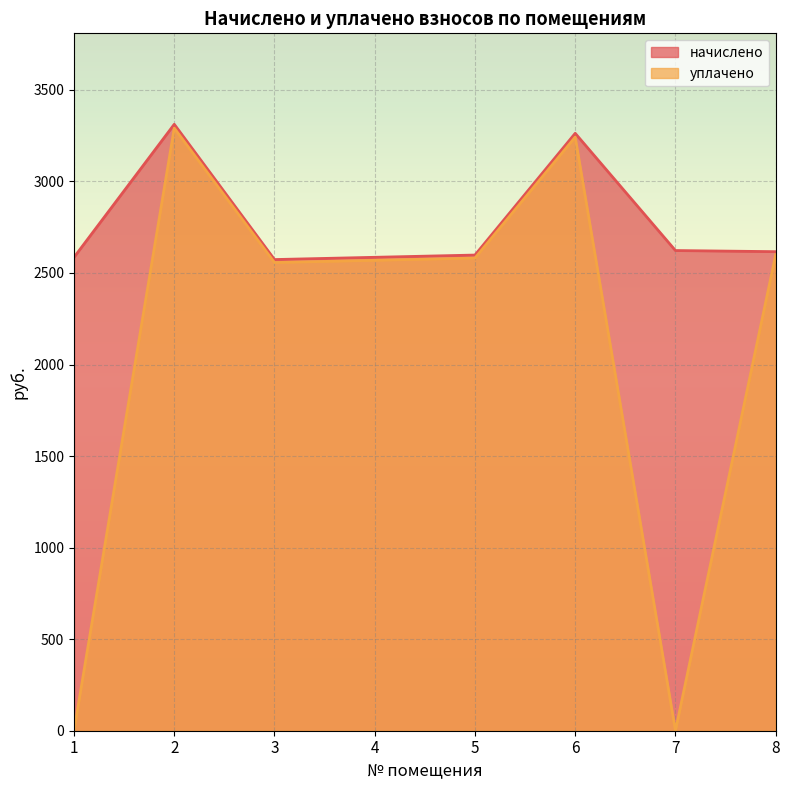

True or false: начислено and уплачено cross at least once.

False